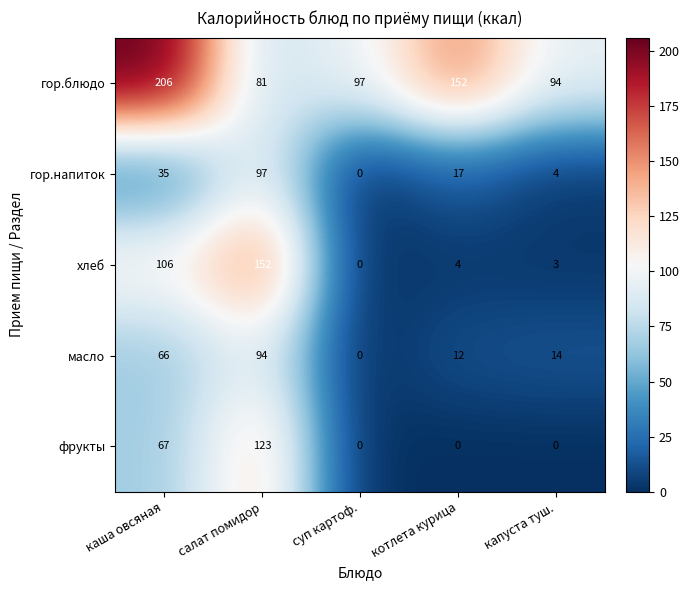

What is the difference between the maximum and second lowest values in the фрукты series?

123